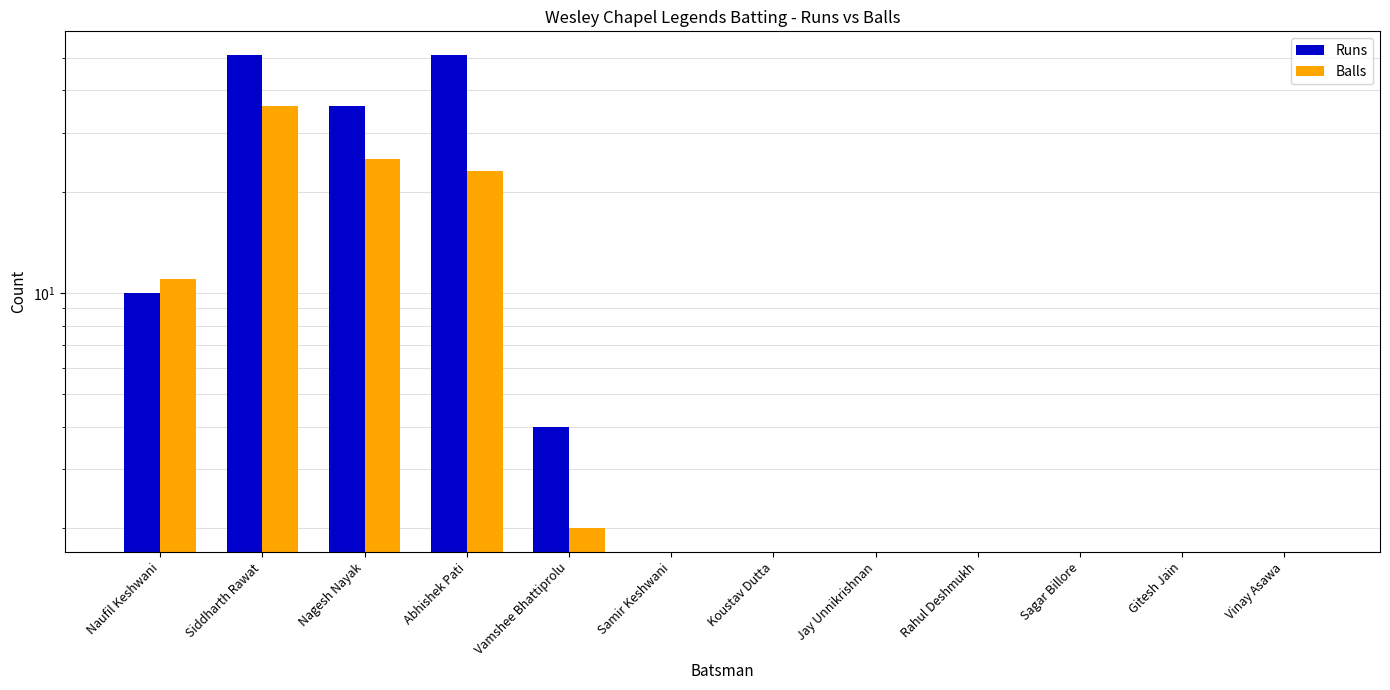

The Balls series shows 0 at Rahul Deshmukh. True or false?

True